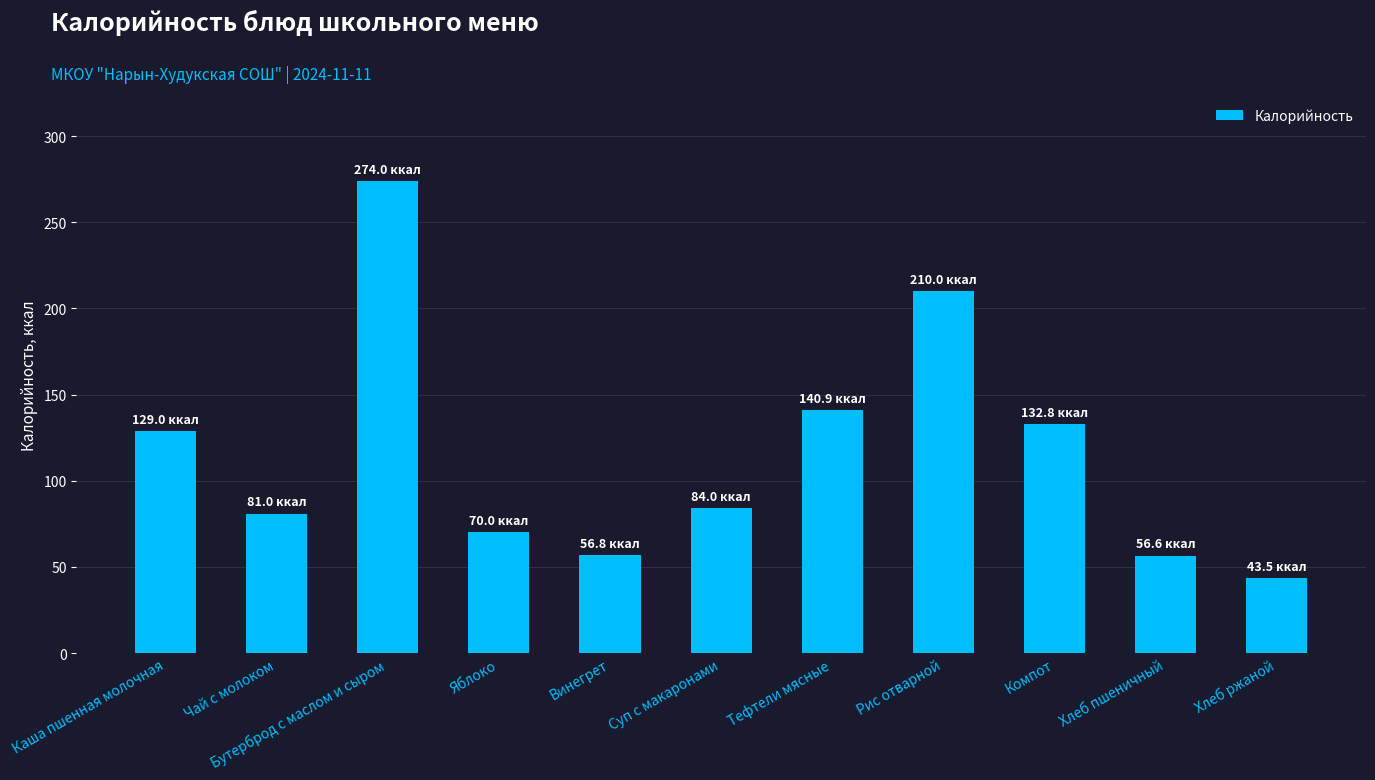

The value at Каша пшенная молочная is 62.5. True or false?

False